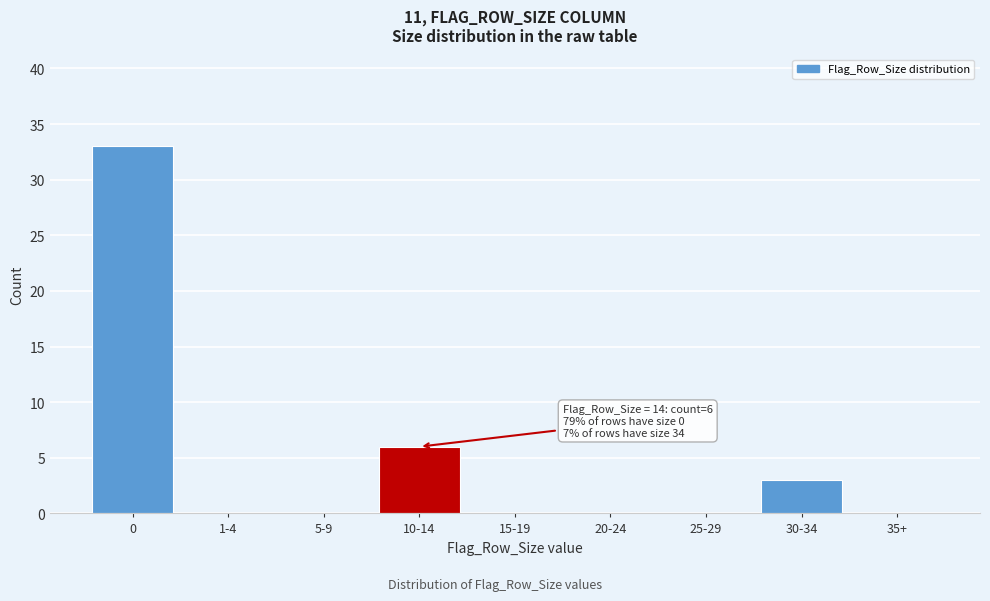

Reading left to right, extract all data points from this chart.

0=33	1-4=0	5-9=0	10-14=6	15-19=0	20-24=0	25-29=0	30-34=3	35+=0